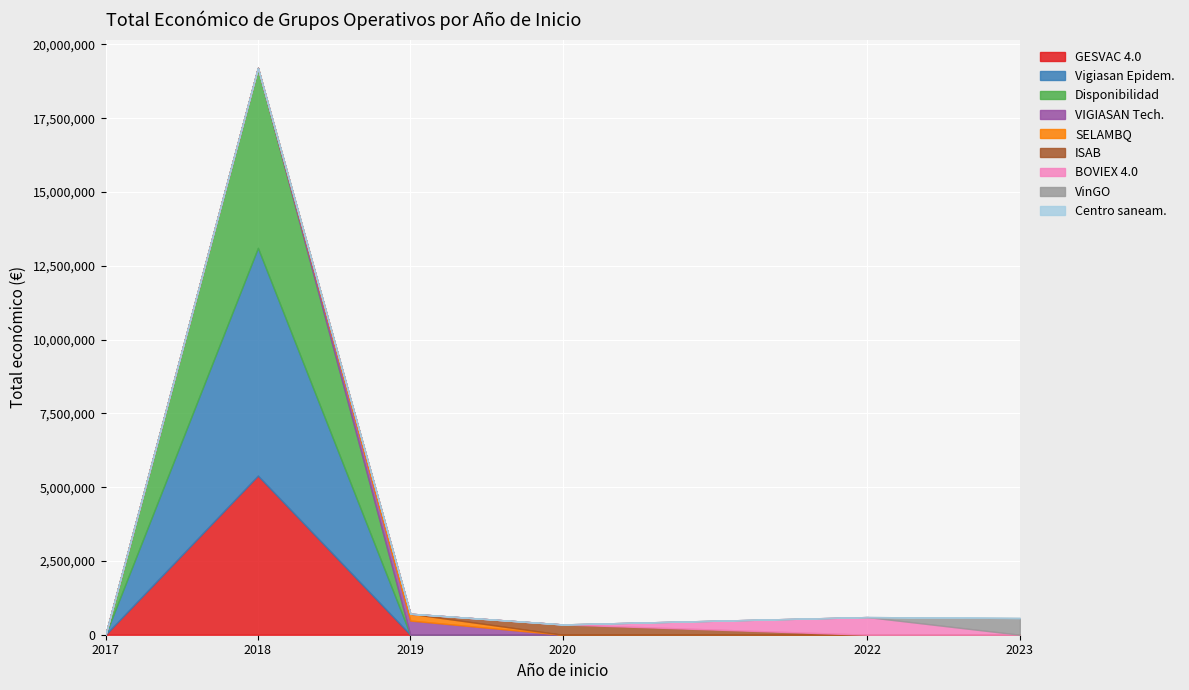

Reading left to right, list all the values displayed in this chart.

3840	6097171	7717171	5390598	480156	232189	348843	598672	566298